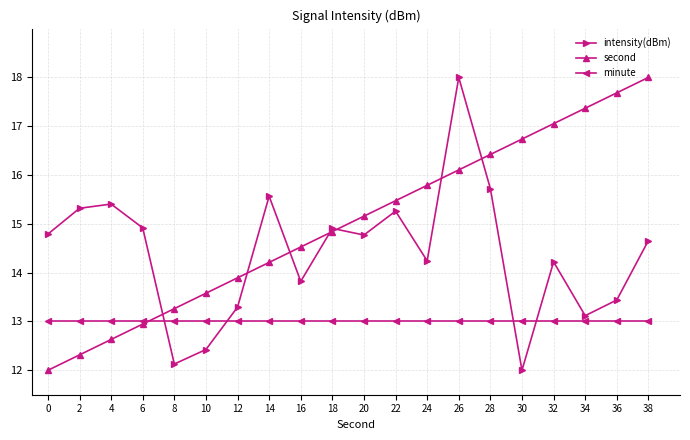

What is the difference between the second values at 0 and 12?

1.9